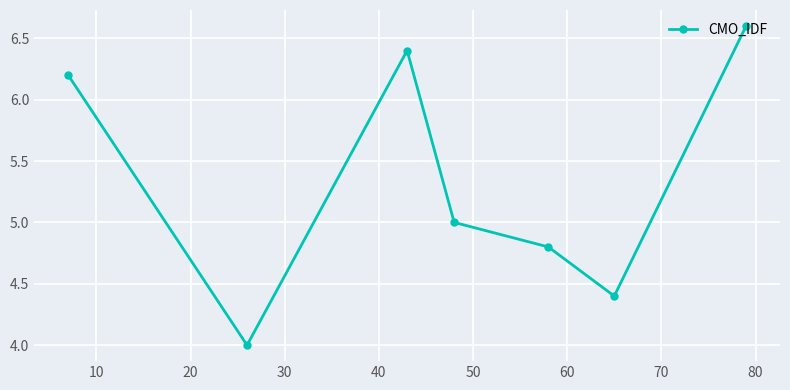

What is the value of the 5th point from the left?

4.8